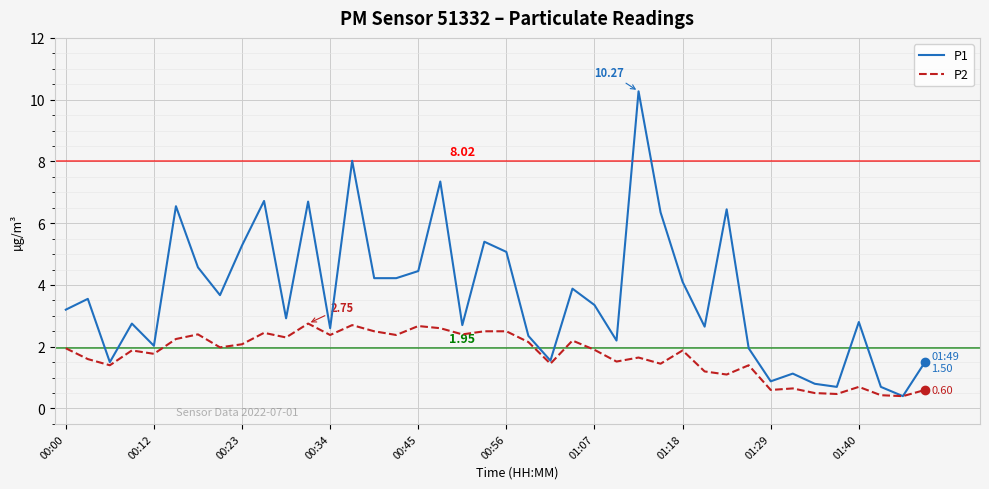

What is the difference between the second highest and minimum values in the P2 series?

2.3